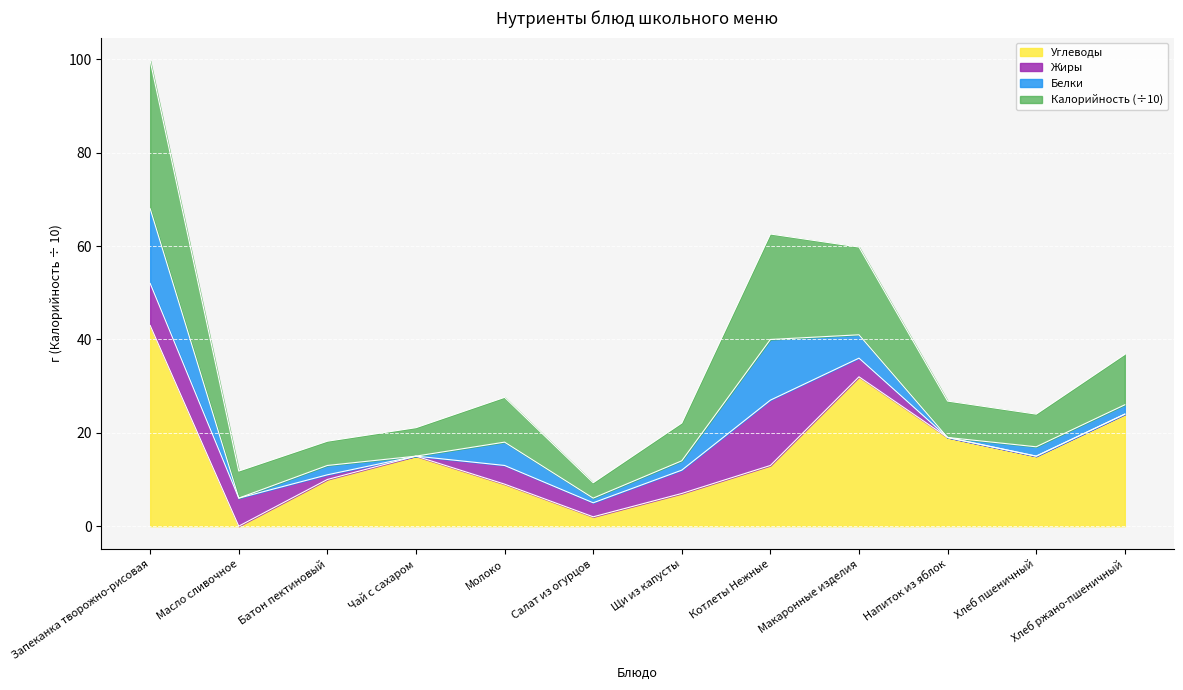

What is the label of the 5th point from the right?

Котлеты Нежные